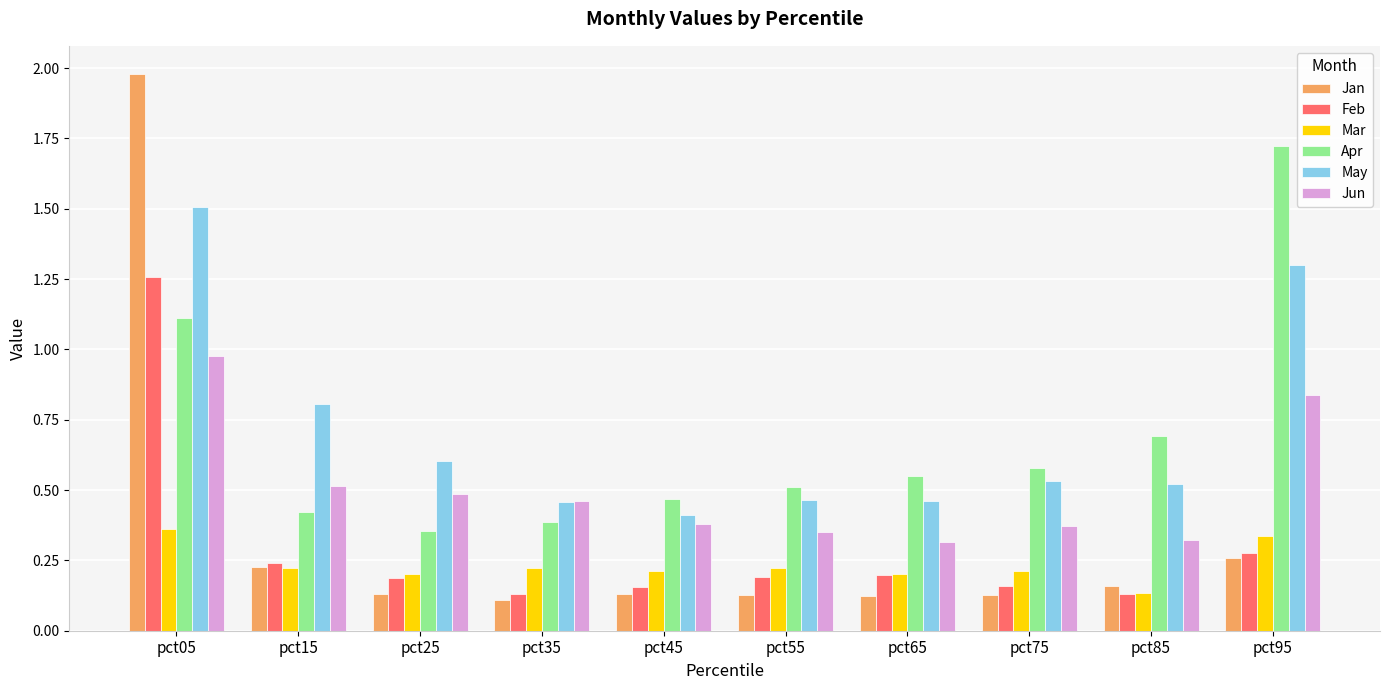

Count the May values in the range 0 to 1.

8